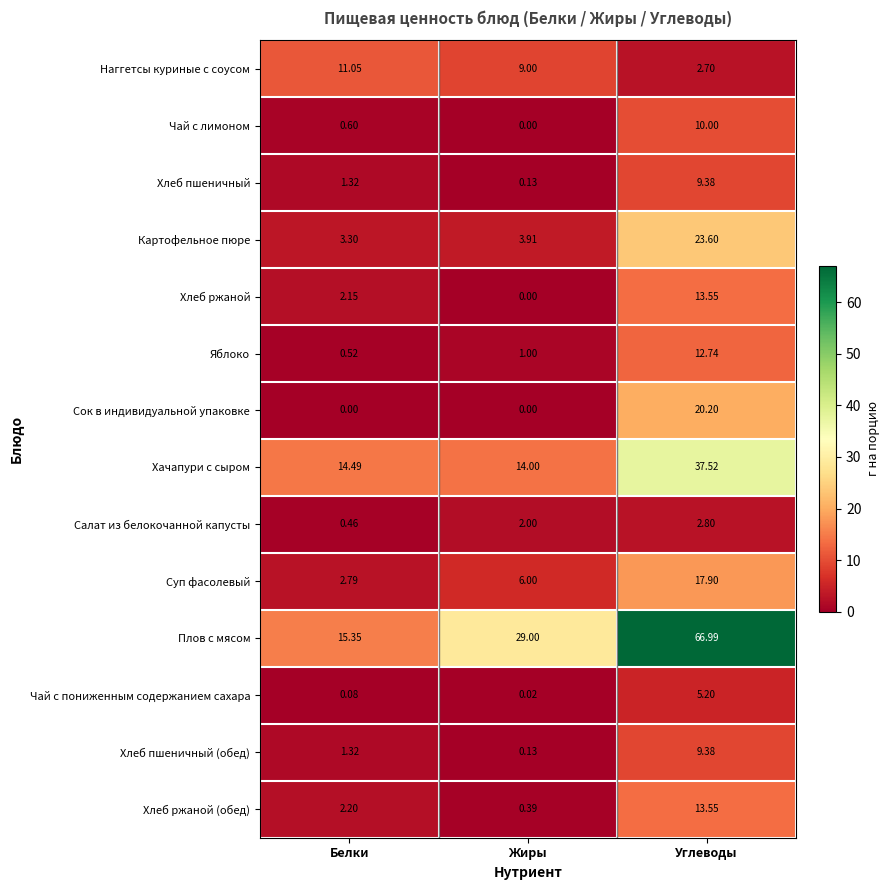

How many categories are shown in the chart?

3